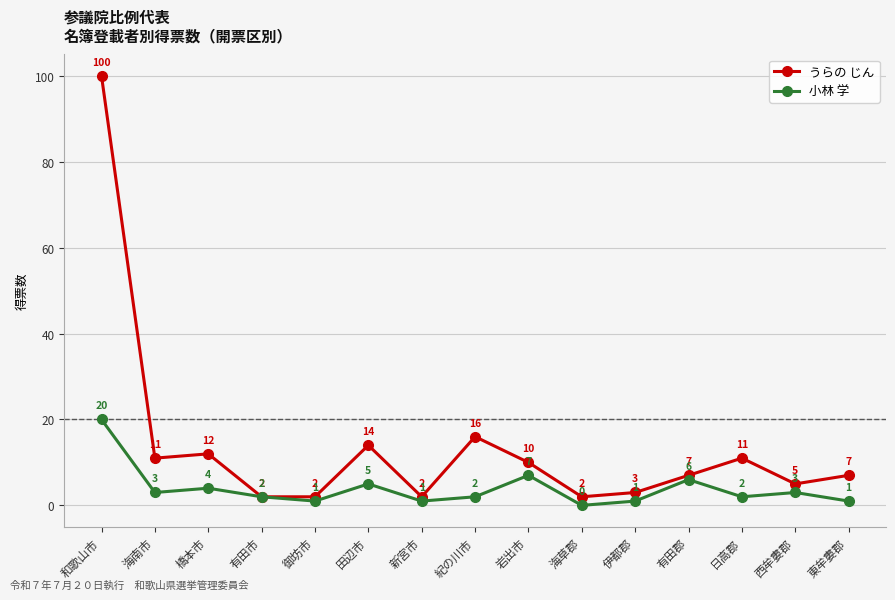

At which category does the chart reach its minimum across all series?

海草郡